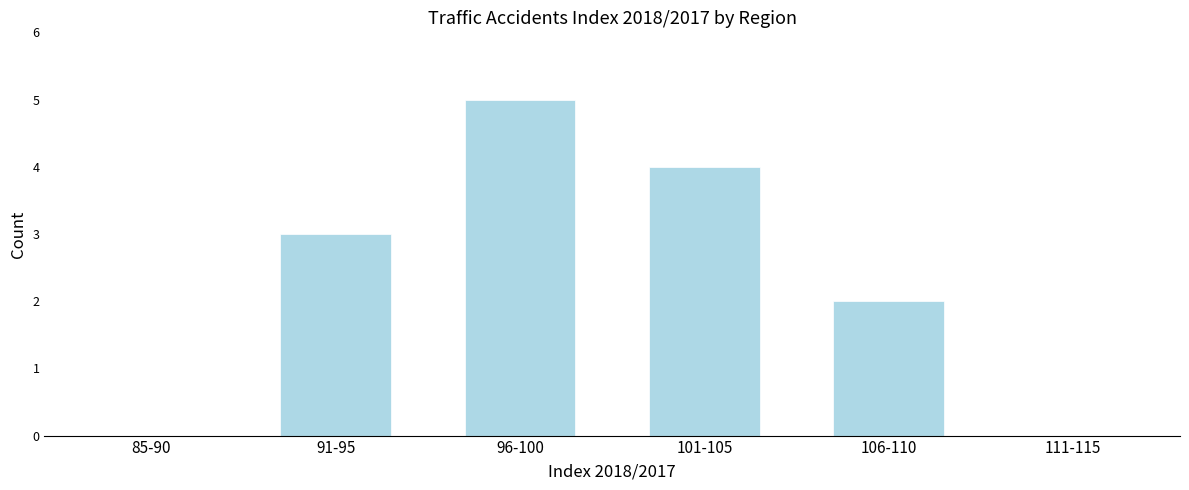

Reading left to right, extract all data points from this chart.

85-90=0	91-95=3	96-100=5	101-105=4	106-110=2	111-115=0